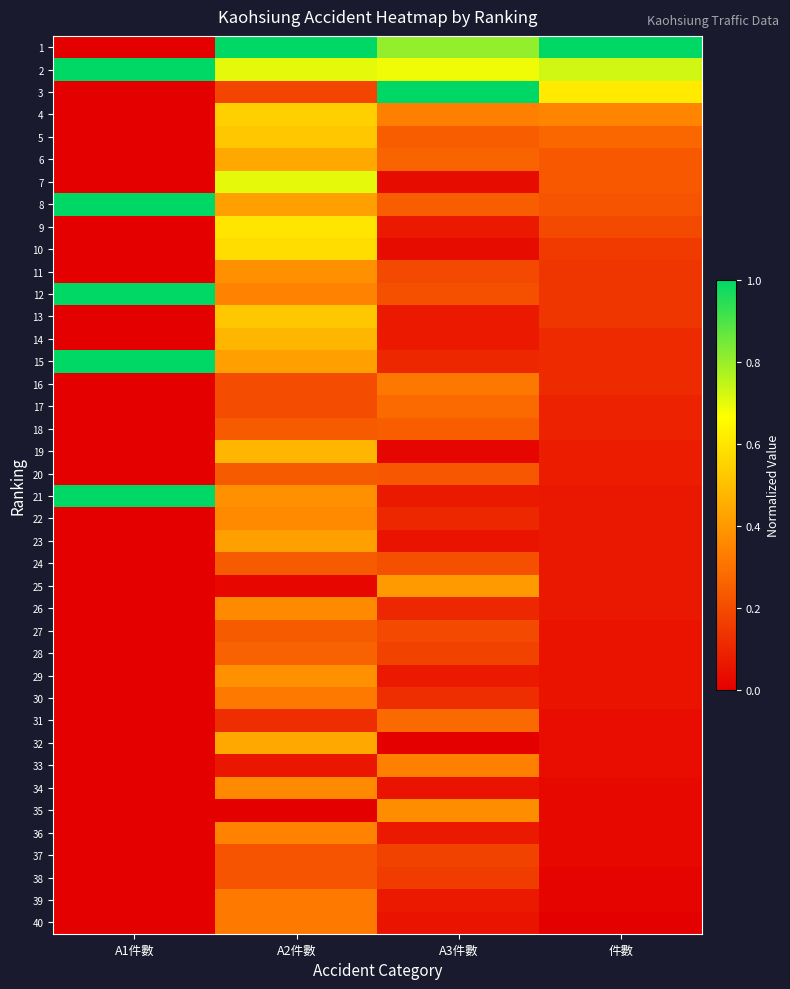

Between A3件數 and 件數, which is larger?

件數